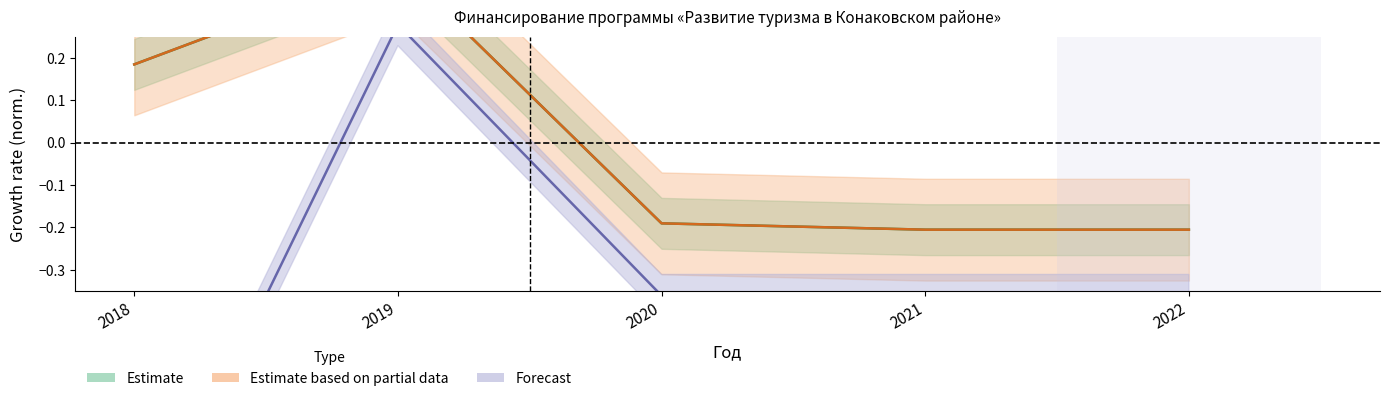

Is this an area chart (filled region under the line)?

No